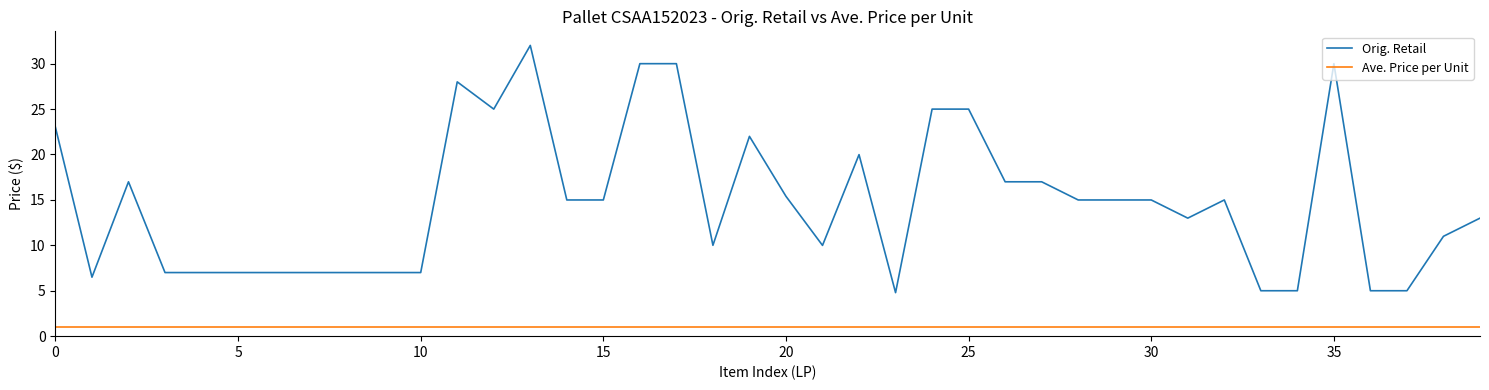

Reading left to right, what are all the values shown in this chart?

Orig. Retail: 23.0	6.5	17.0	7.0	7.0	7.0	7.0	7.0	7.0	7.0	7.0	28.0	25.0	32.0	15.0	15.0	30.0	30.0	10.0	22.0	15.4	10.0	20.0	4.8	25.0	25.0	17.0	17.0	15.0	15.0	15.0	13.0	15.0	5.0	5.0	30.0	5.0	5.0	11.0	13.0
Ave. Price per Unit: 1.0	1.0	1.0	1.0	1.0	1.0	1.0	1.0	1.0	1.0	1.0	1.0	1.0	1.0	1.0	1.0	1.0	1.0	1.0	1.0	1.0	1.0	1.0	1.0	1.0	1.0	1.0	1.0	1.0	1.0	1.0	1.0	1.0	1.0	1.0	1.0	1.0	1.0	1.0	1.0